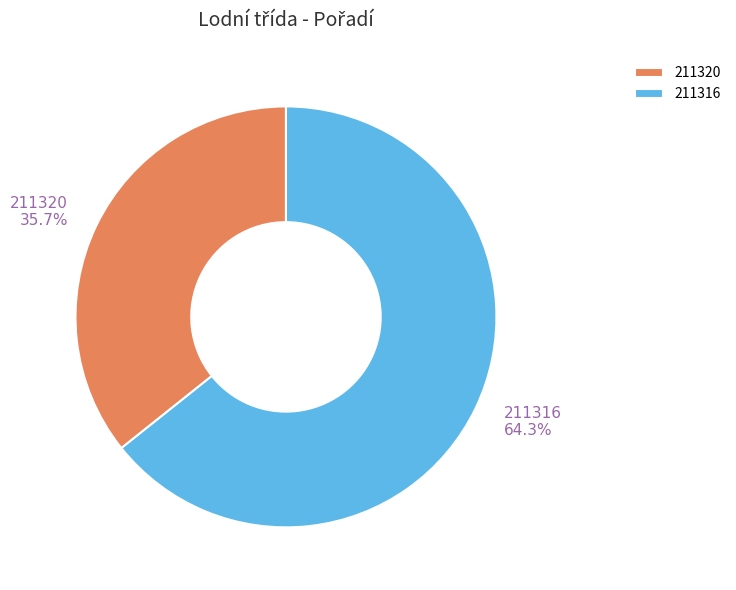

How many slices are in this pie chart?

2